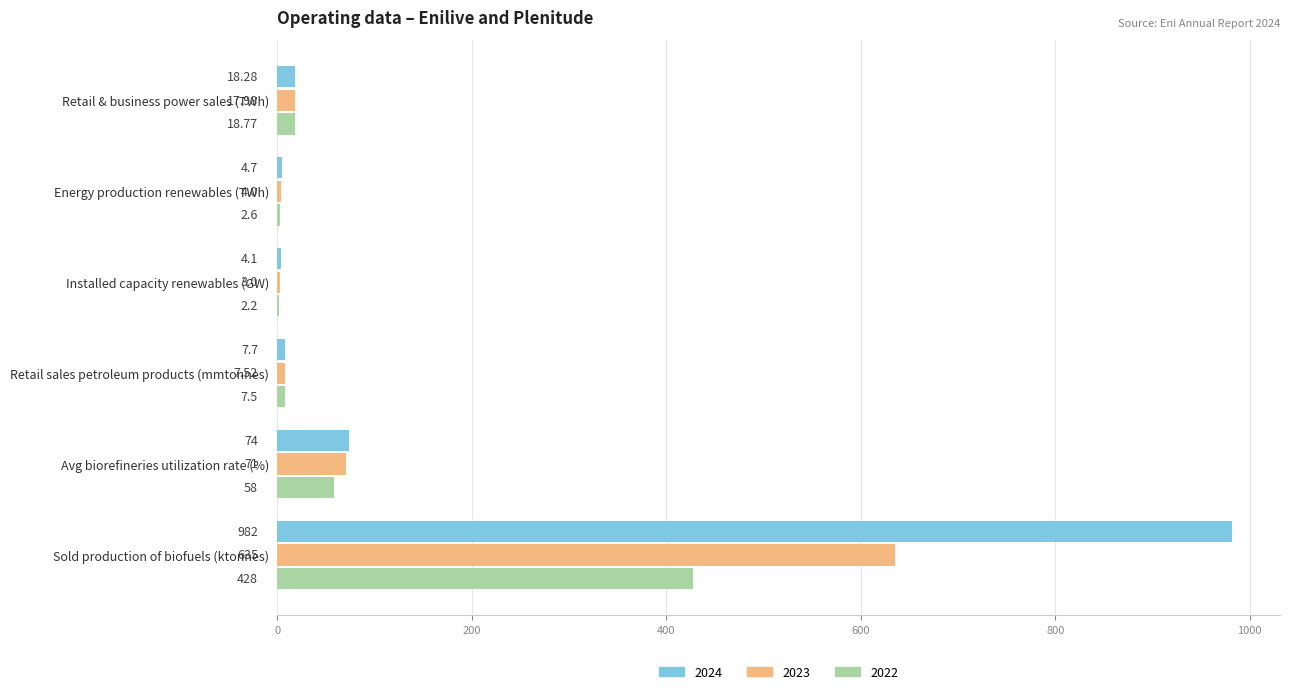

What is the total value across all series at Avg biorefineries utilization rate (%)?

203.0